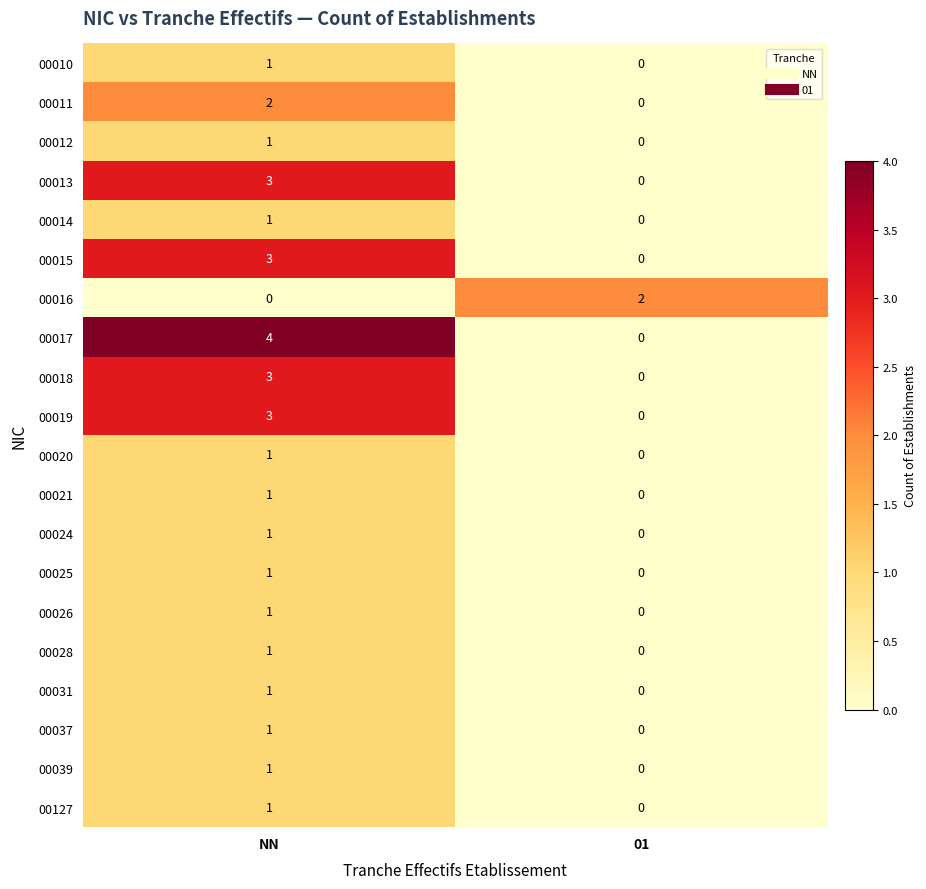

What is the difference between the 00017 values at NN and 01?

4